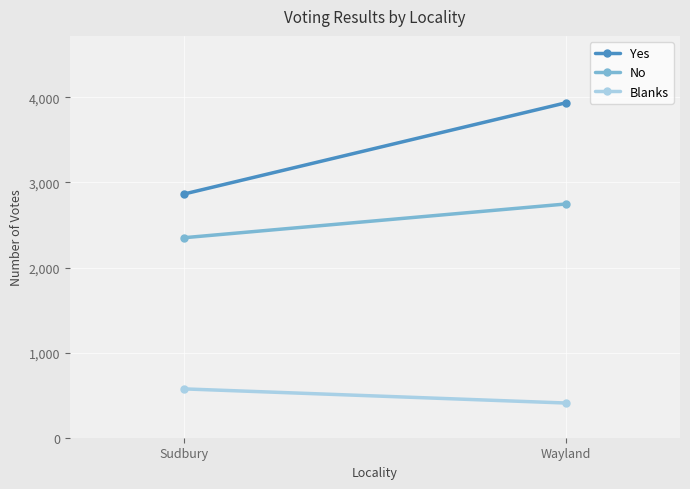

Which category has the highest value across all series?

Wayland